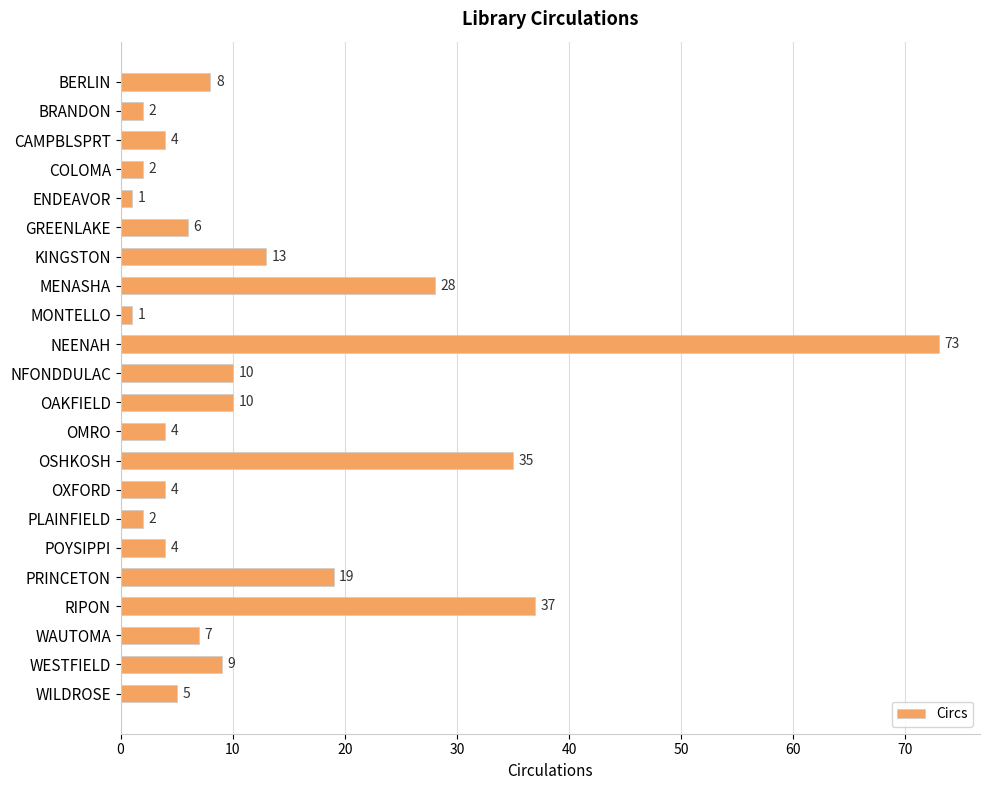

Between BERLIN and NEENAH, which is larger?

NEENAH